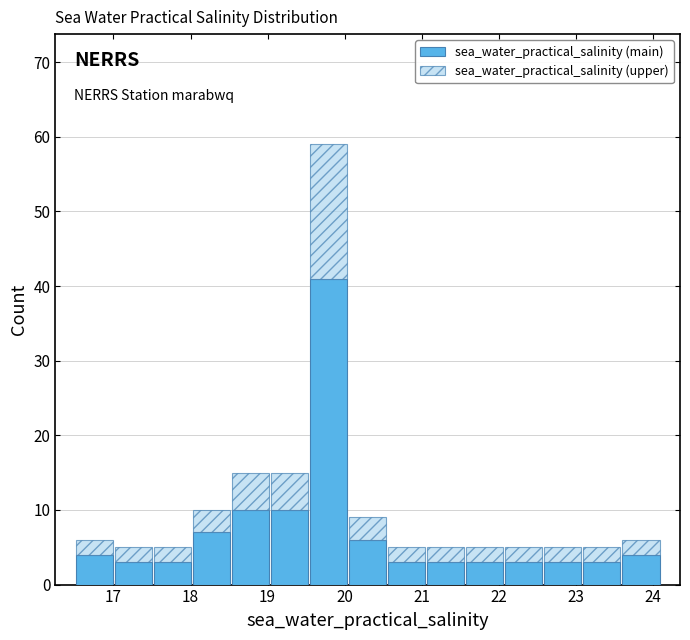

What is the total height of the stacked bar covering 22.1 to 22.6 on the x-axis? Neither the bar edges nor the heights are printed on the chart, so give them approximately, as read against the axes.

5